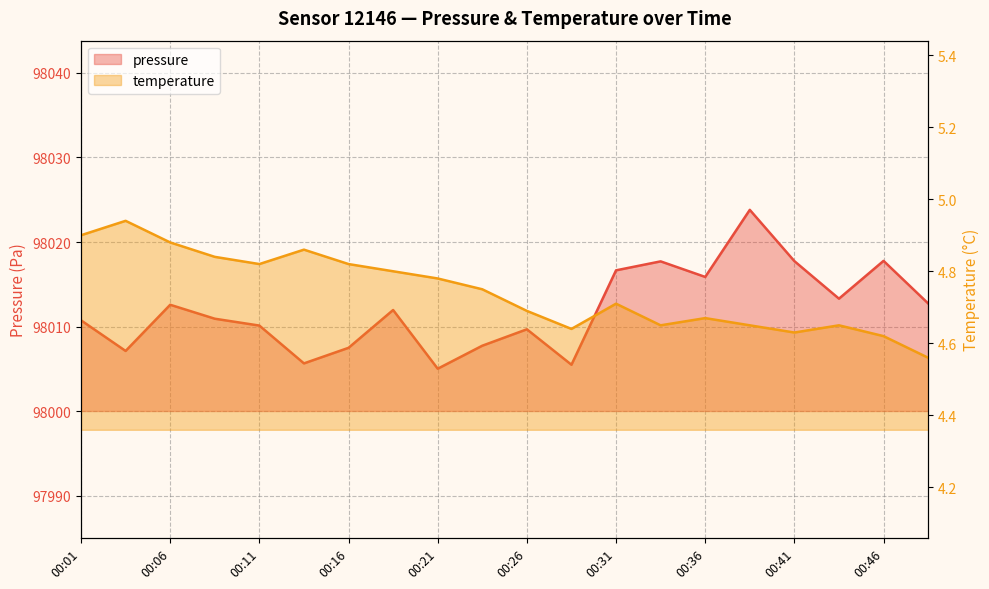

Where is the first local maximum for pressure?

00:06